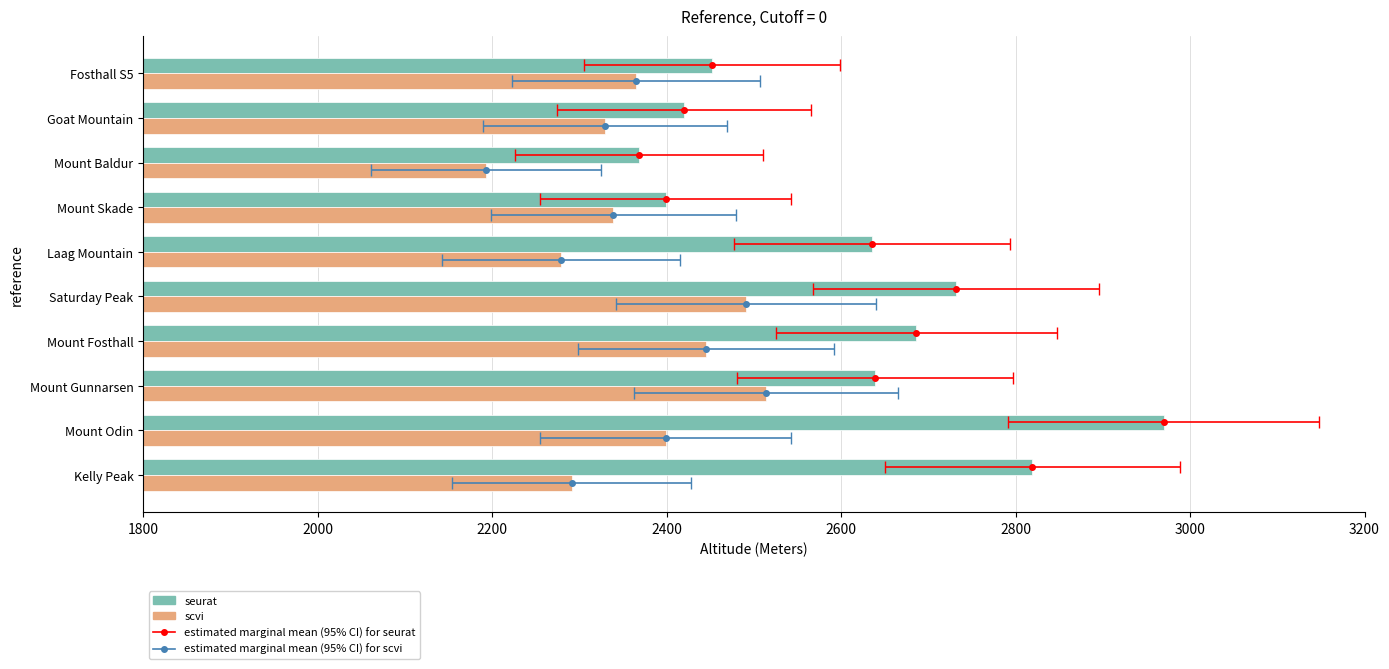

Which series has the largest range (max minus min)?

seurat